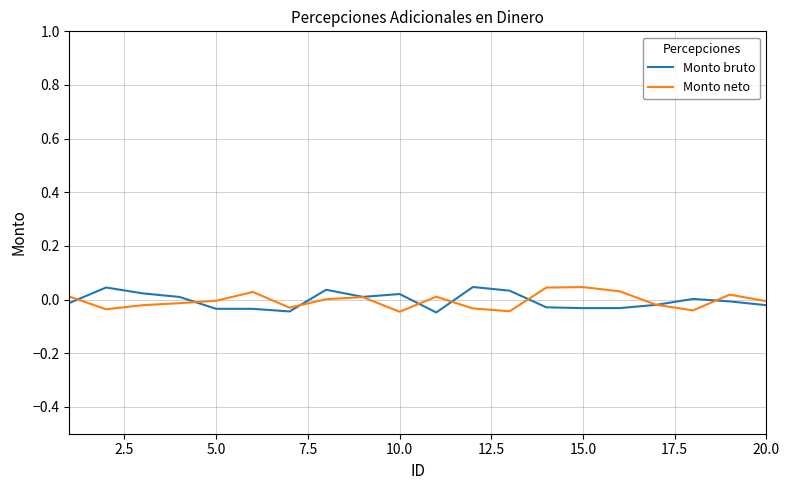

What are all the series names shown in the legend?

Monto bruto, Monto neto